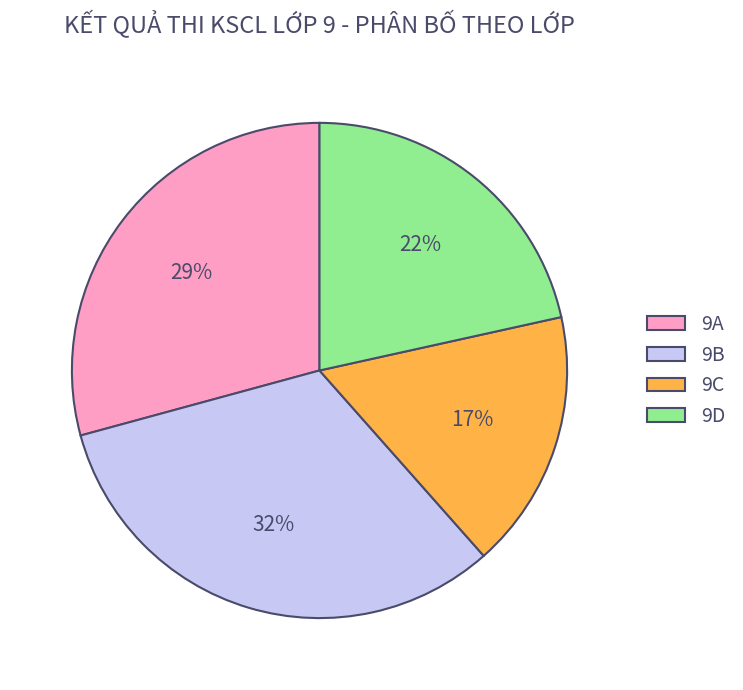

Is the sum of 9A and 9C greater than half?

No